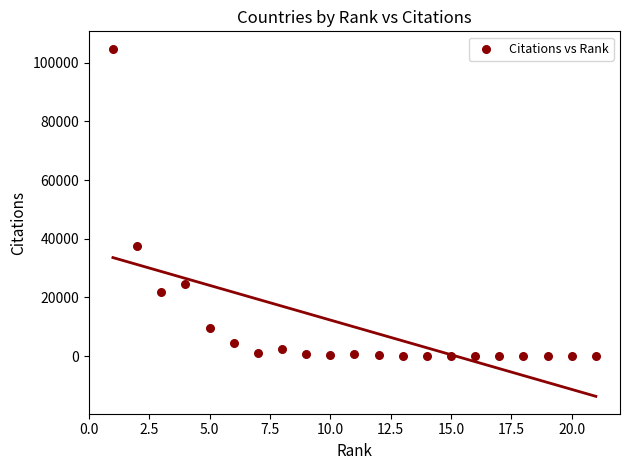

What Y value in the scatter plot is closest to 52362?

37395